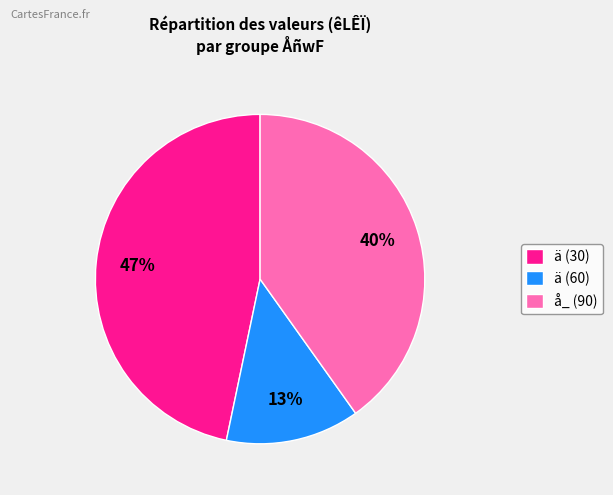

What is the ratio of the value at ä (30) to the value at å_ (90)?

1.2